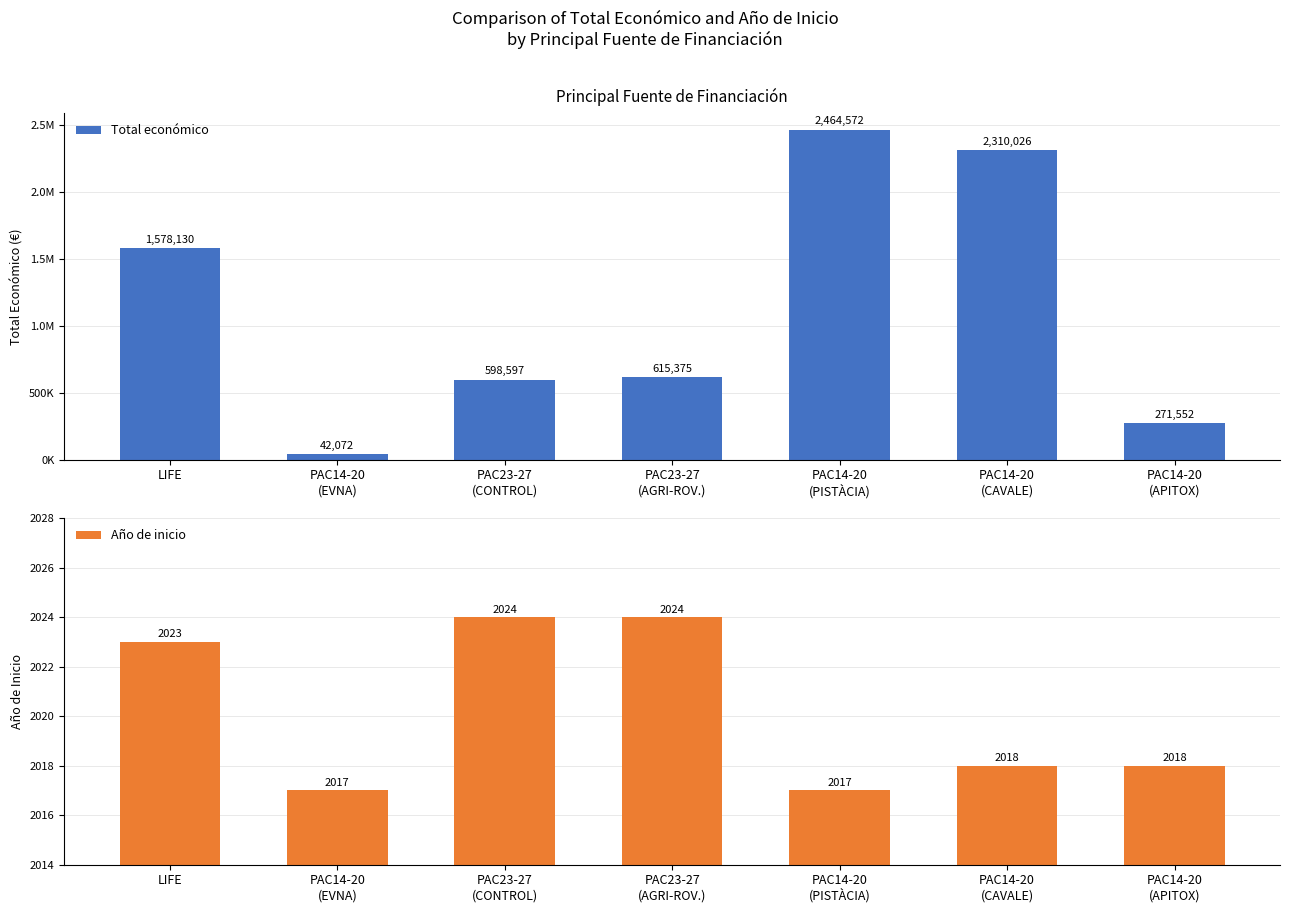

What is the value of the Total económico bar at the 4th from the left?

615375